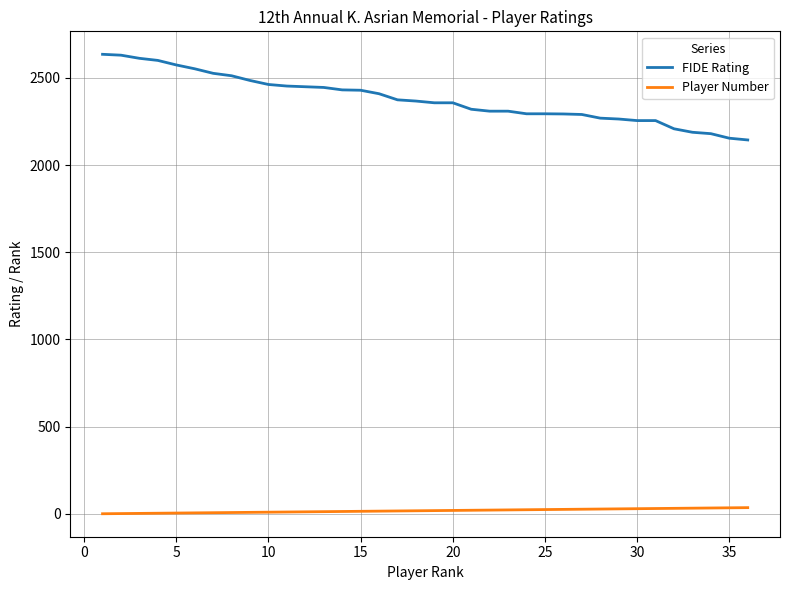

How many values in the Player Number series are below 19?

18